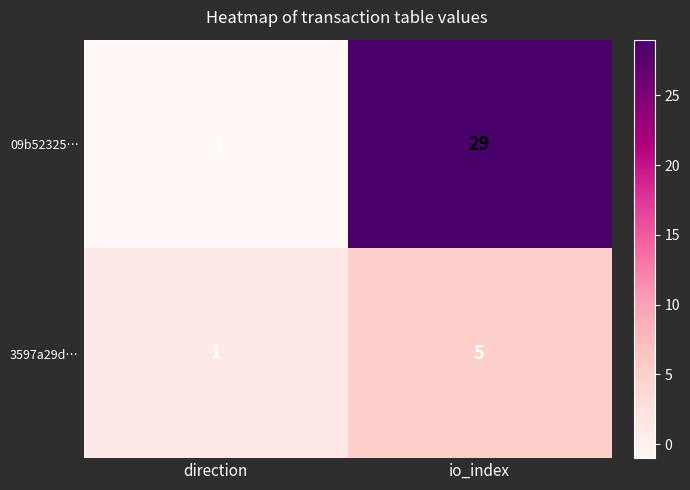

The value of 3597a29d… at io_index is 1. True or false?

False